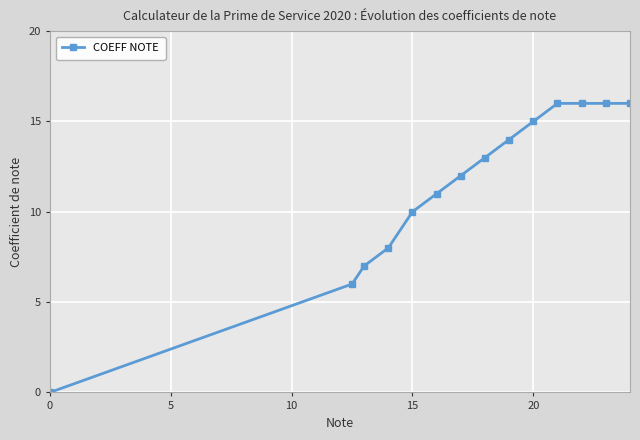

What is the greatest value displayed?

16